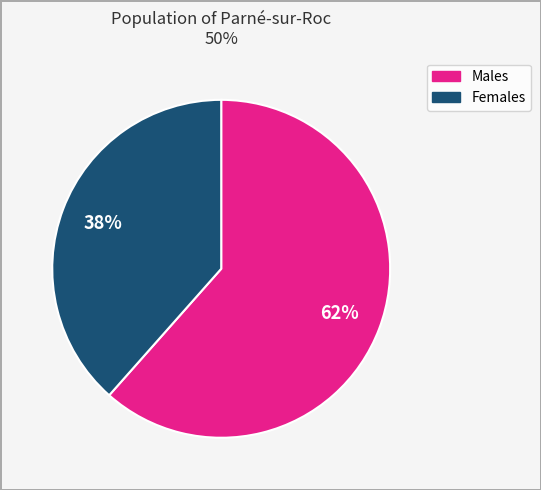

To the nearest percent, what is the average slice percentage?

50%